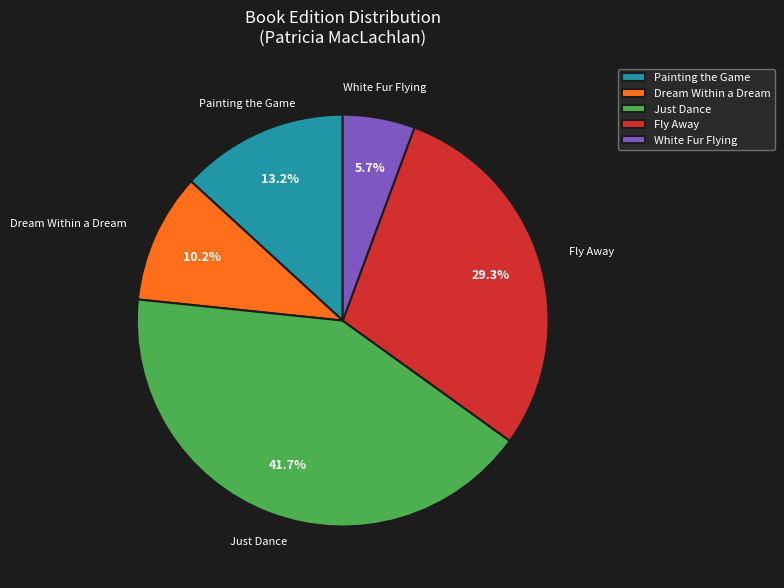

Does Just Dance represent more than half of the total?

No